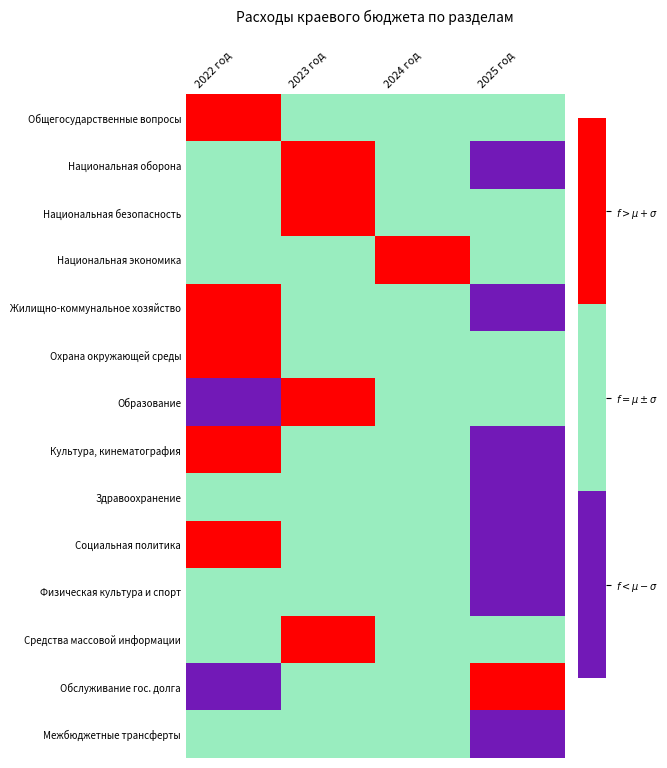

The Национальная экономика series shows 99341.2 at 2025 год. True or false?

False